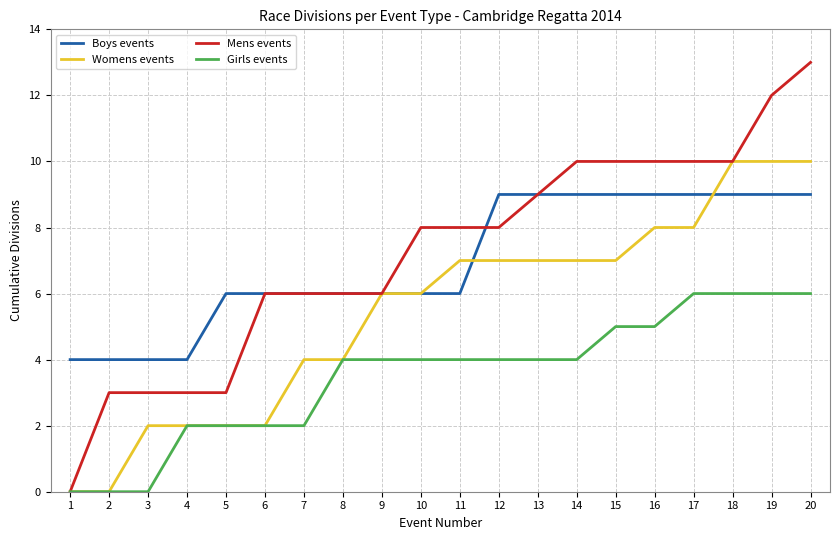

Reading left to right, list all the values displayed in this chart.

Boys events: 1=4	2=4	3=4	4=4	5=6	6=6	7=6	8=6	9=6	10=6	11=6	12=9	13=9	14=9	15=9	16=9	17=9	18=9	19=9	20=9
Womens events: 1=0	2=0	3=2	4=2	5=2	6=2	7=4	8=4	9=6	10=6	11=7	12=7	13=7	14=7	15=7	16=8	17=8	18=10	19=10	20=10
Mens events: 1=0	2=3	3=3	4=3	5=3	6=6	7=6	8=6	9=6	10=8	11=8	12=8	13=9	14=10	15=10	16=10	17=10	18=10	19=12	20=13
Girls events: 1=0	2=0	3=0	4=2	5=2	6=2	7=2	8=4	9=4	10=4	11=4	12=4	13=4	14=4	15=5	16=5	17=6	18=6	19=6	20=6